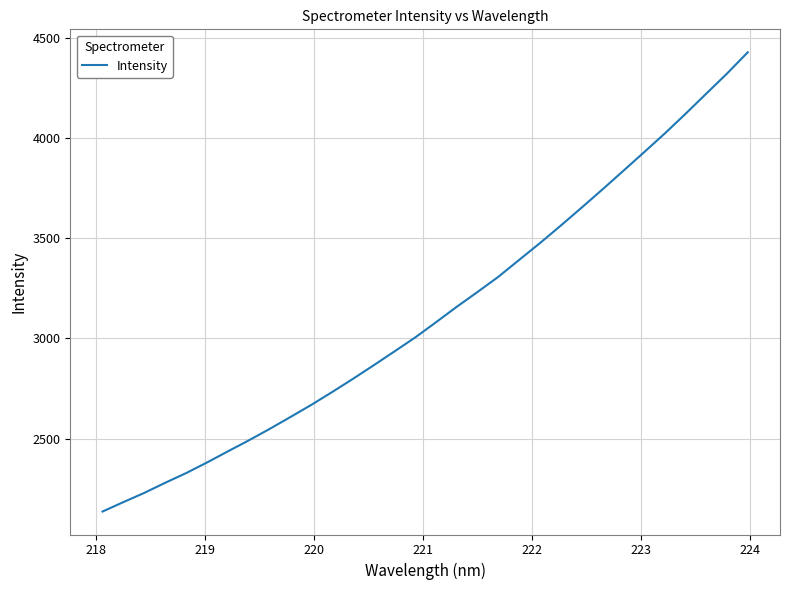

What is the difference between the maximum and minimum values?

2290.6